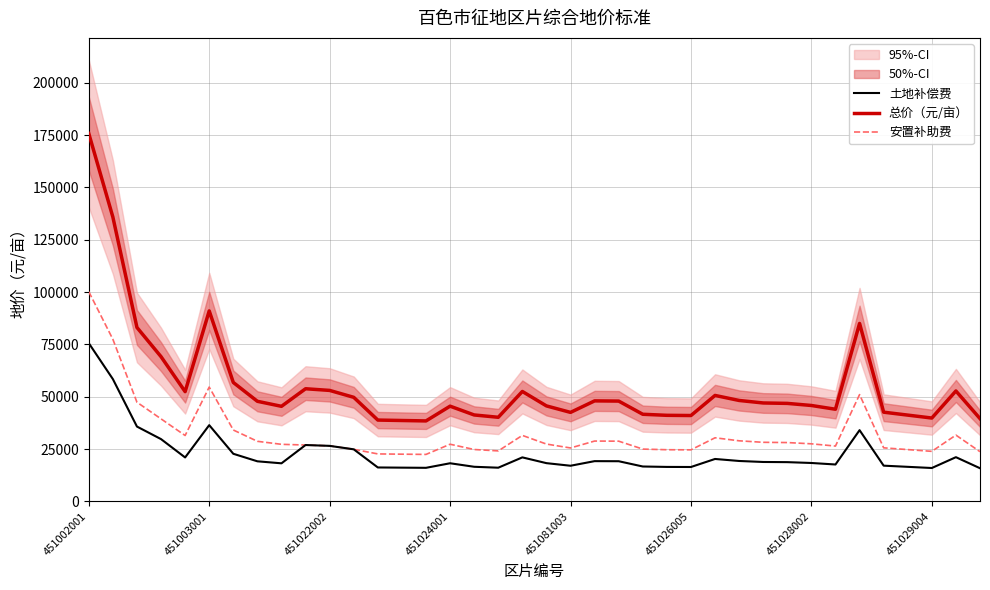

True or false: 安置补助费 has more than 1 interior local peaks.

True